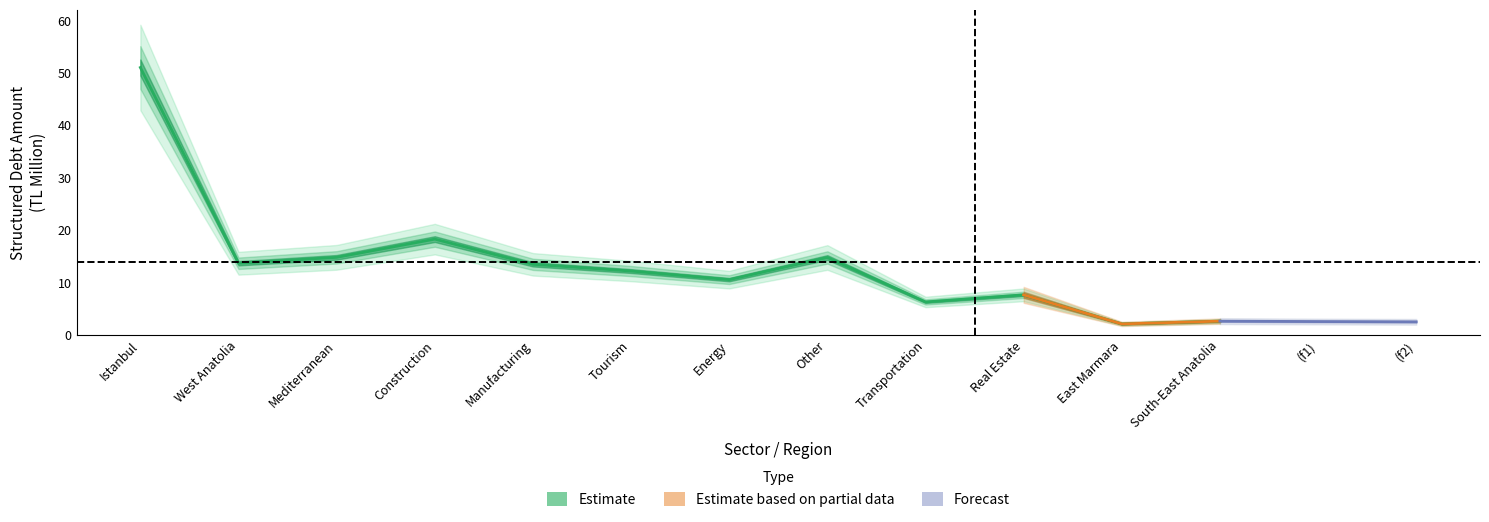

What is the sum of all values?

167.0